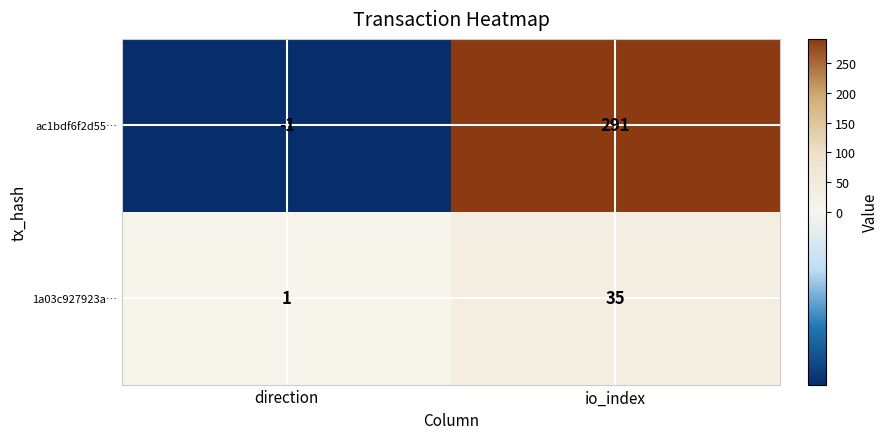

What is the sum of the ac1bdf6f2d55… values at io_index and direction?

290